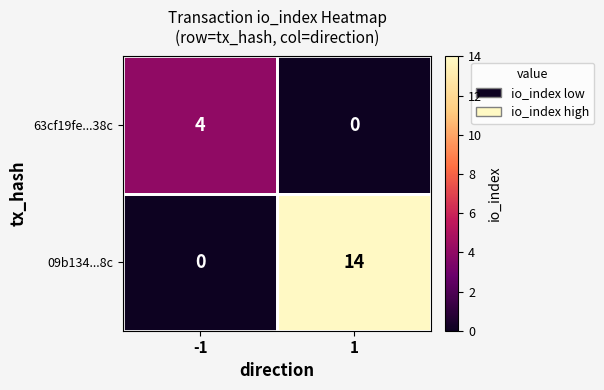

Which series has the widest spread of values?

09b134...8c